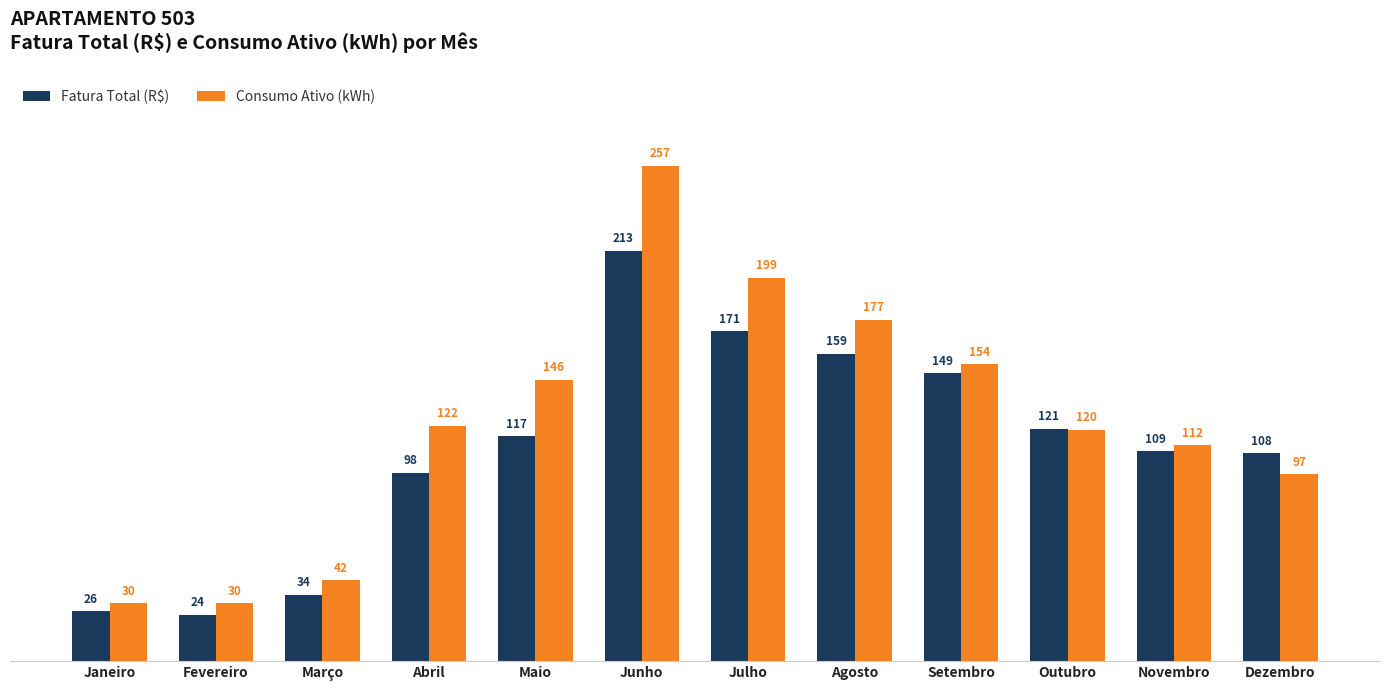

What is the value of the Consumo Ativo (kWh) bar at the 1st from the left?

30.0